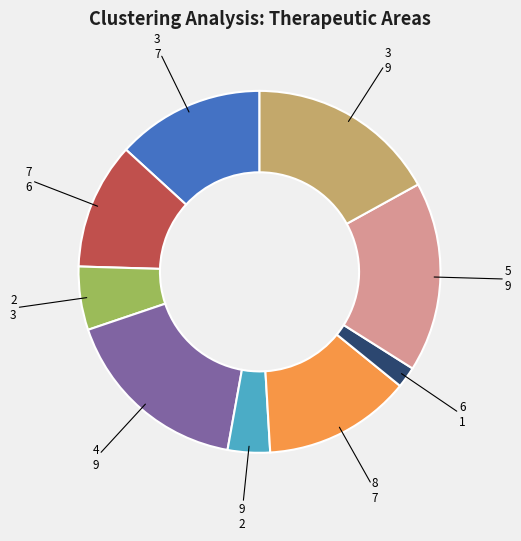

Is there a majority slice in this chart?

No